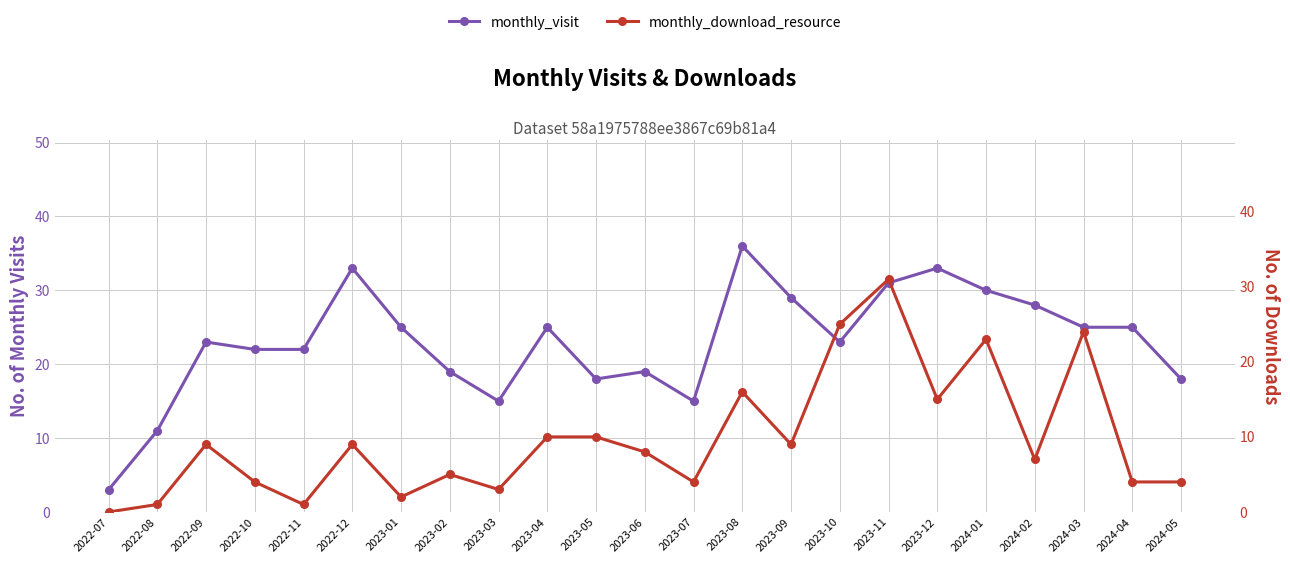

What position from the left is 2023-12?

18